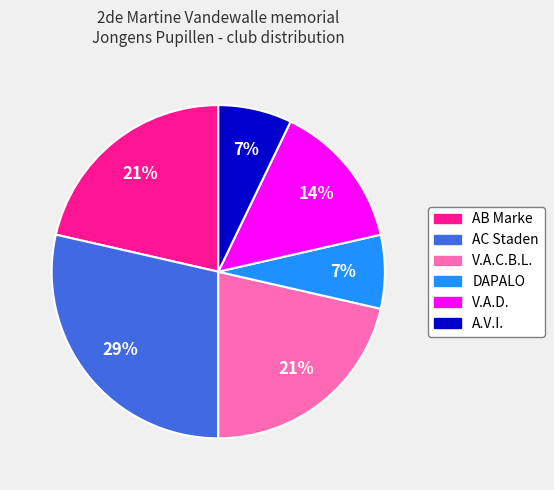

Approximately how many times larger is the value at V.A.C.B.L. compared to V.A.D.?

1.5